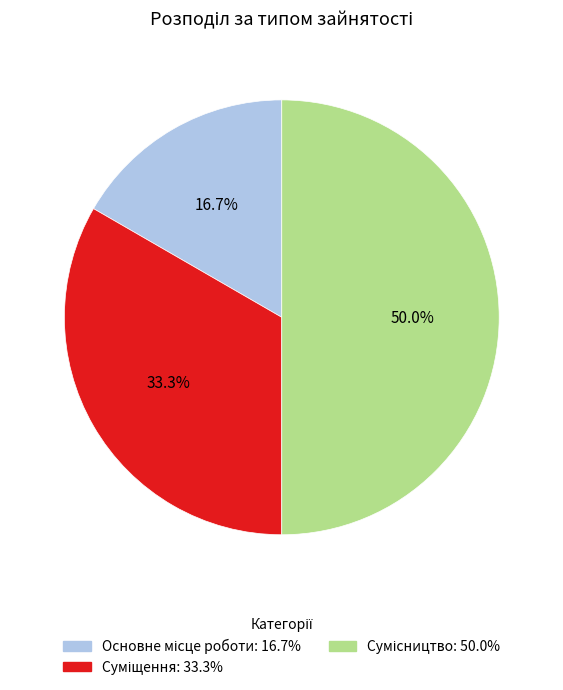

What is the change in value from Основне місце роботи to Суміщення?

+1